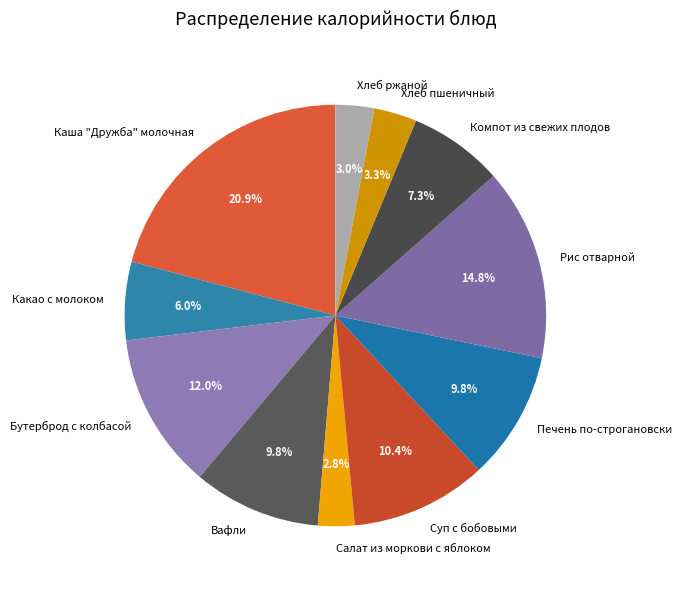

Does Каша "Дружба" молочная account for over 50% of the chart?

No